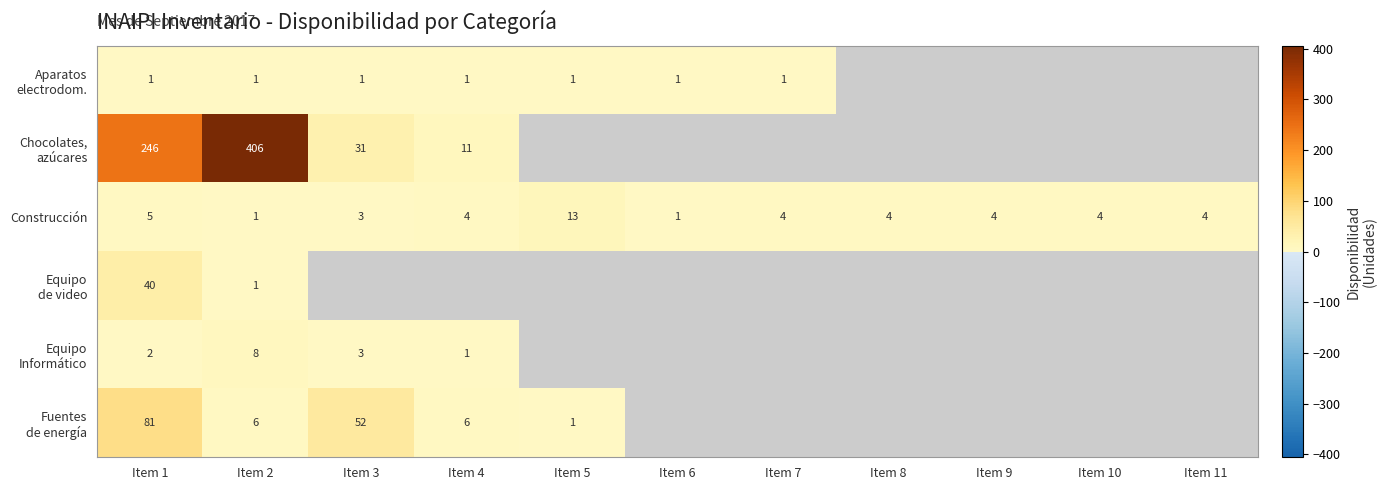

What is the highest value of the Construcción series?

13